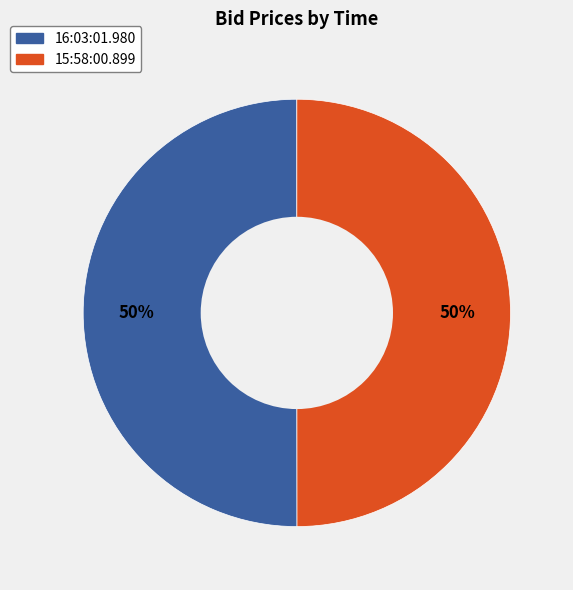

To the nearest percent, what is the combined percentage of 15:58:00.899 and 16:03:01.980?

100%